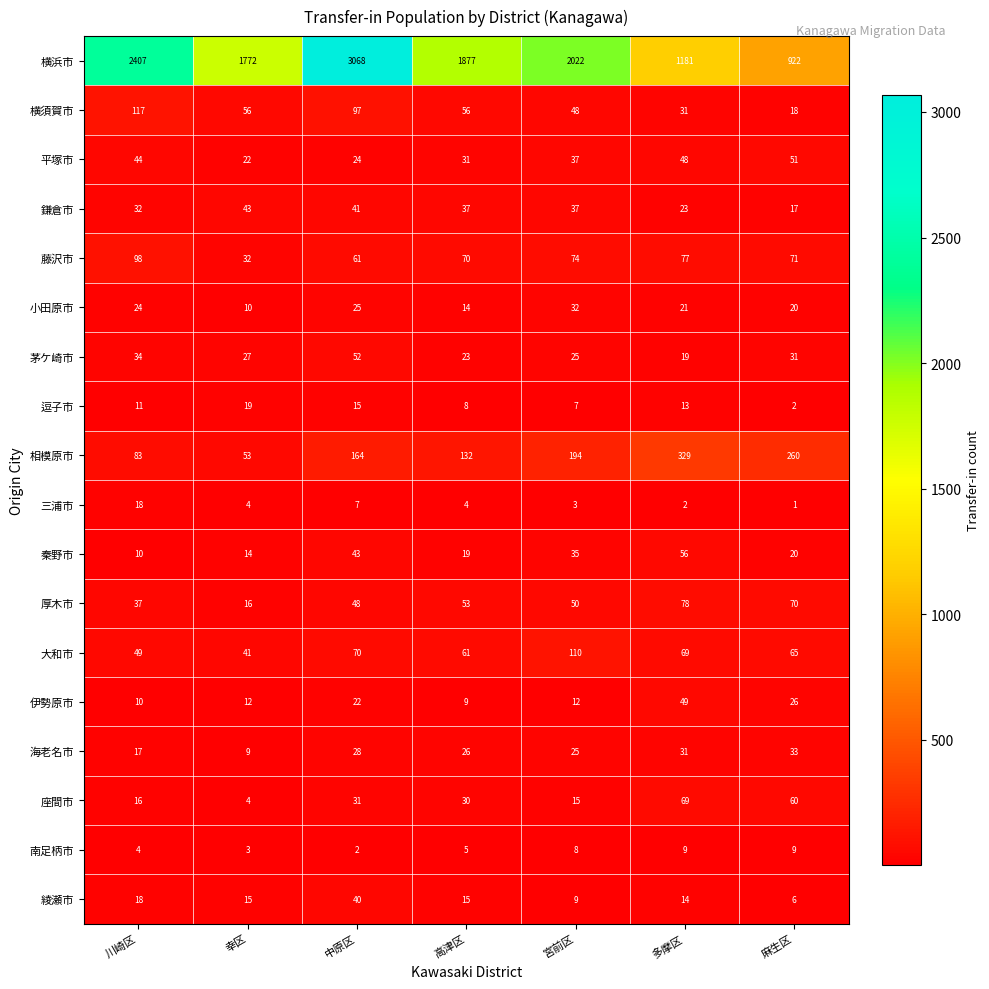

What is the approximate value of 三浦市 at 川崎区, to the nearest 5?

20